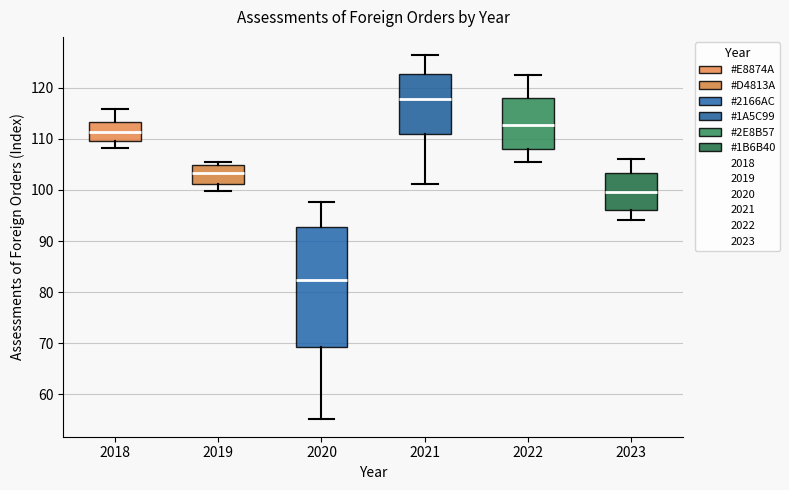

Reading left to right, transcribe this box plot: for each box, give where its median line is, the range the box spans, and where its two whiskers end, as read against the y-axis. The values are not printed on the chart, so give them approximately, as read against the axis.

2018: median 111, box 110 to 113, whiskers 108 to 116
2019: median 103, box 101 to 105, whiskers 100 to 106
2020: median 82, box 69 to 93, whiskers 55 to 98
2021: median 118, box 111 to 123, whiskers 101 to 126
2022: median 113, box 108 to 118, whiskers 105 to 123
2023: median 100, box 96 to 103, whiskers 94 to 106